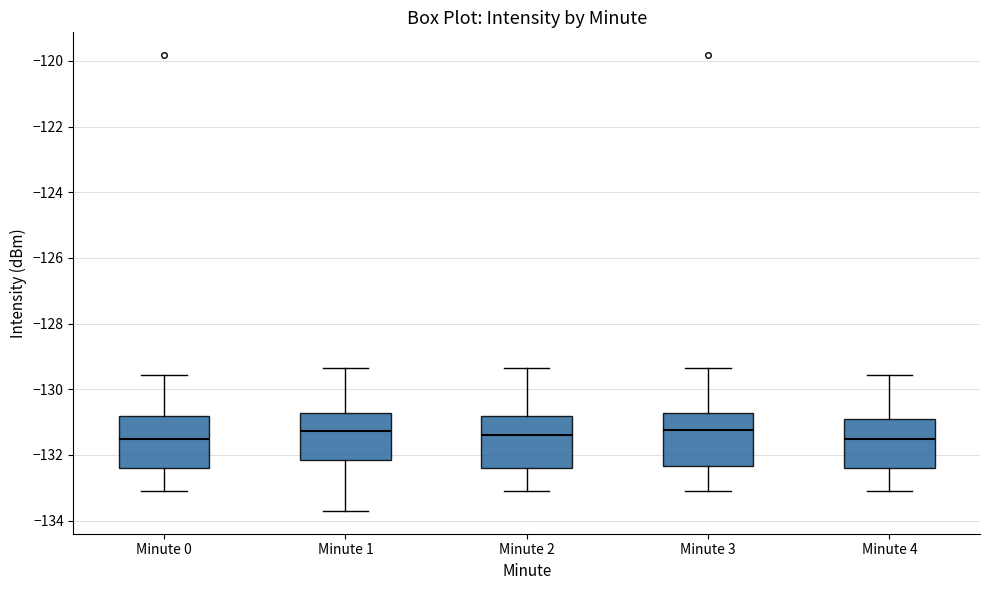

Reading left to right, read every box against the y-axis: the position of its median line, the range the box covers, and the ends of its whiskers. The values are not printed on the chart, so give them approximately, as read against the axis.

Minute 0: median -131.6, box -132.4 to -130.8, whiskers -133.2 to -129.6
Minute 1: median -131.2, box -132.2 to -130.8, whiskers -133.8 to -129.4
Minute 2: median -131.4, box -132.4 to -130.8, whiskers -133.2 to -129.4
Minute 3: median -131.2, box -132.4 to -130.8, whiskers -133.2 to -129.4
Minute 4: median -131.6, box -132.4 to -131.0, whiskers -133.2 to -129.6